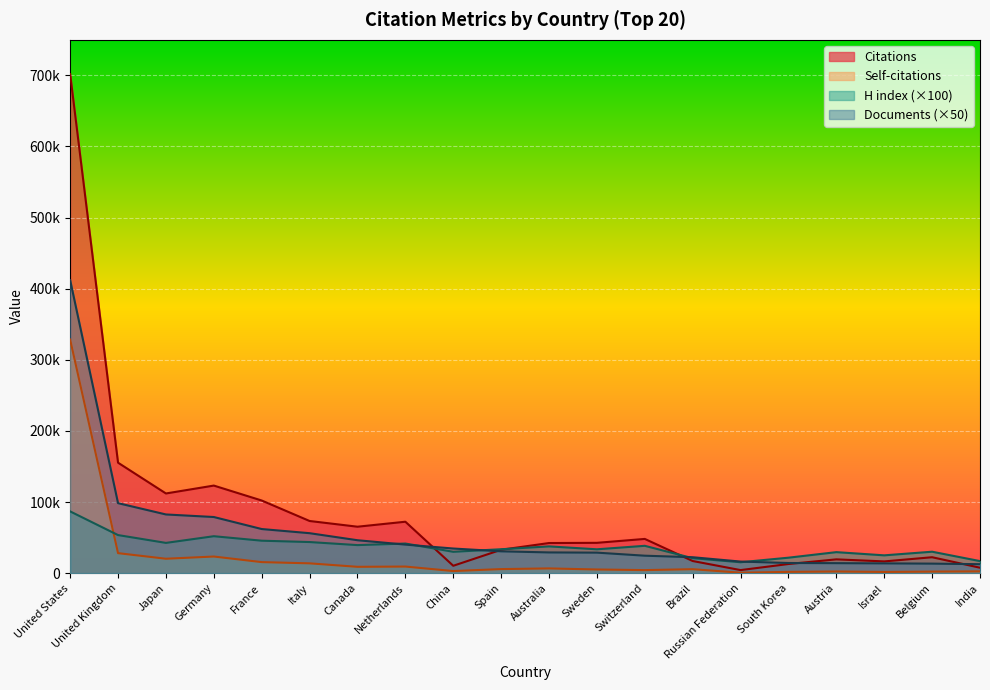

Where is the first local minimum for Citations?

Japan